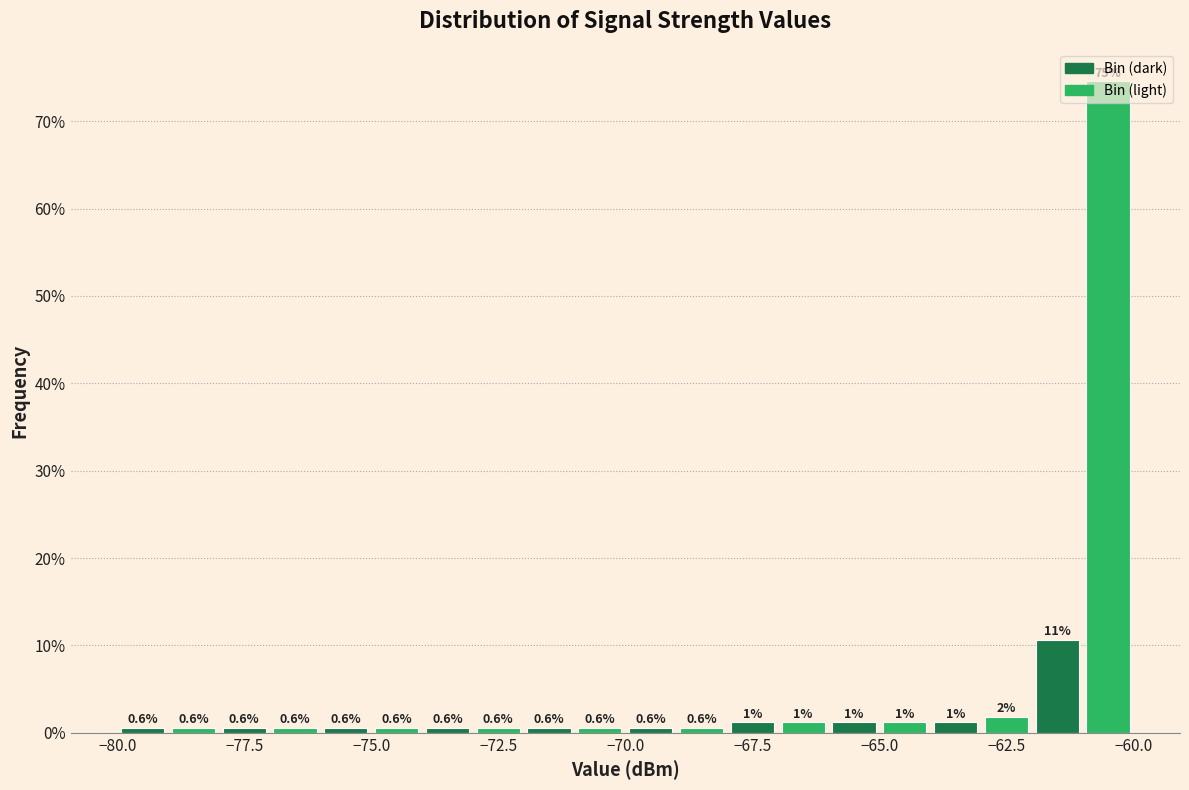

Around what value on the x-axis is the tallest bar? Give the approximate position of its centre, as read against the axis.

-60.5